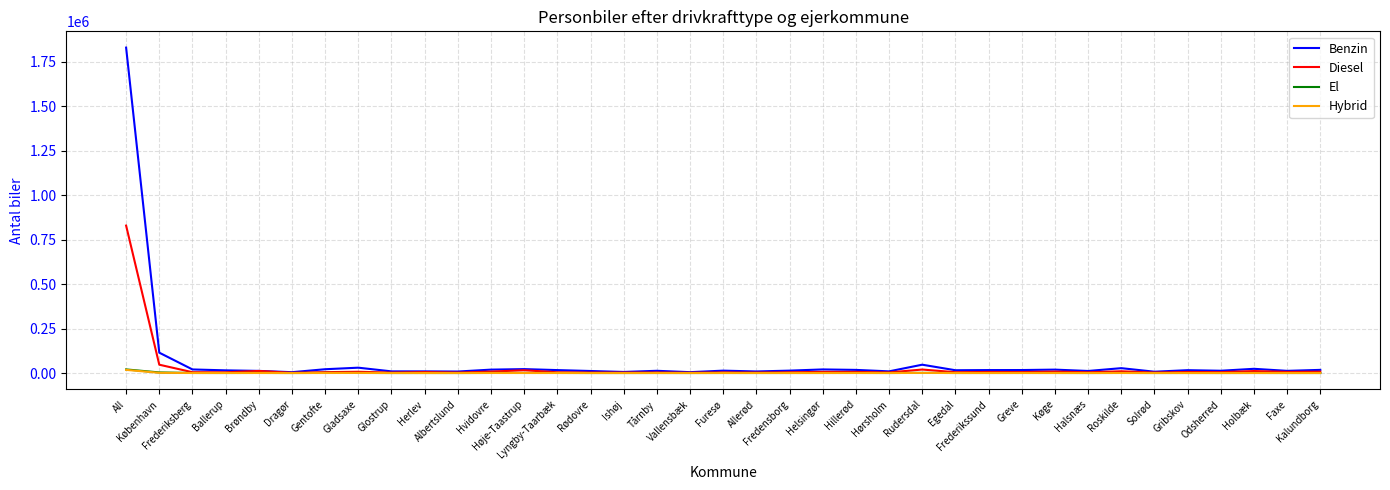

What is the maximum value shown in the chart?

1828852